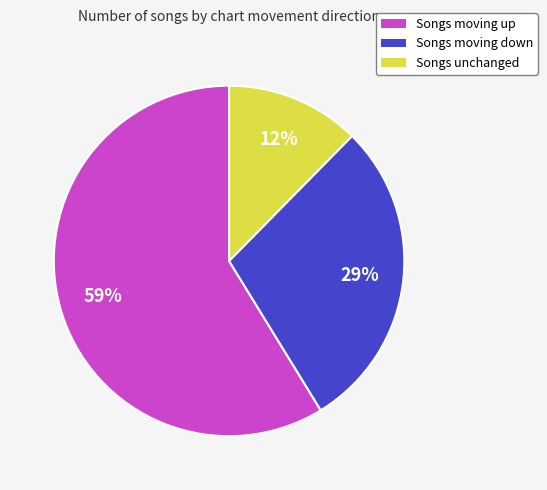

To the nearest percent, what is the combined percentage of Songs moving down and Songs moving up?

88%